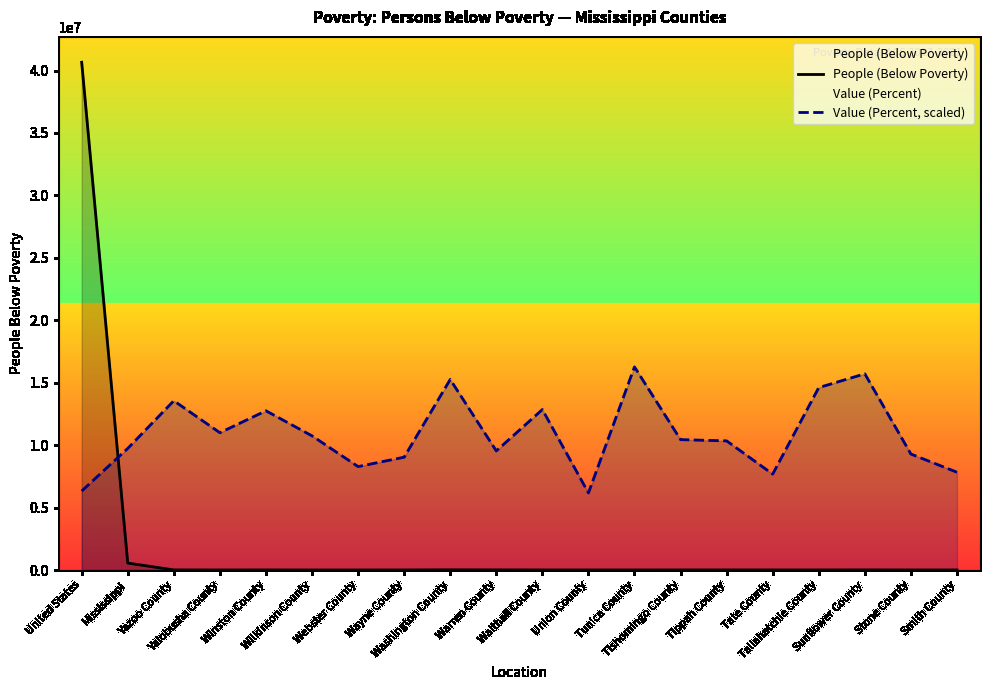

True or false: People (Below Poverty) has more than 2 interior local peaks.

True